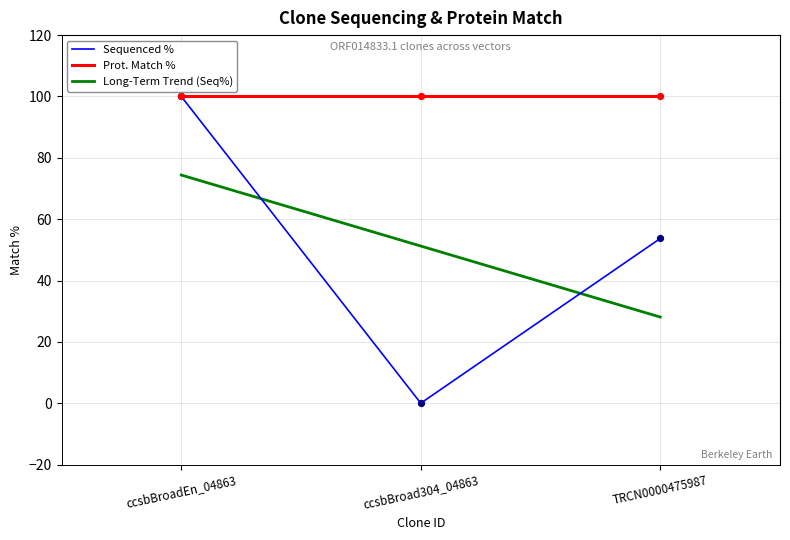

Between ccsbBroadEn_04863 and TRCN0000475987, which is larger?

ccsbBroadEn_04863